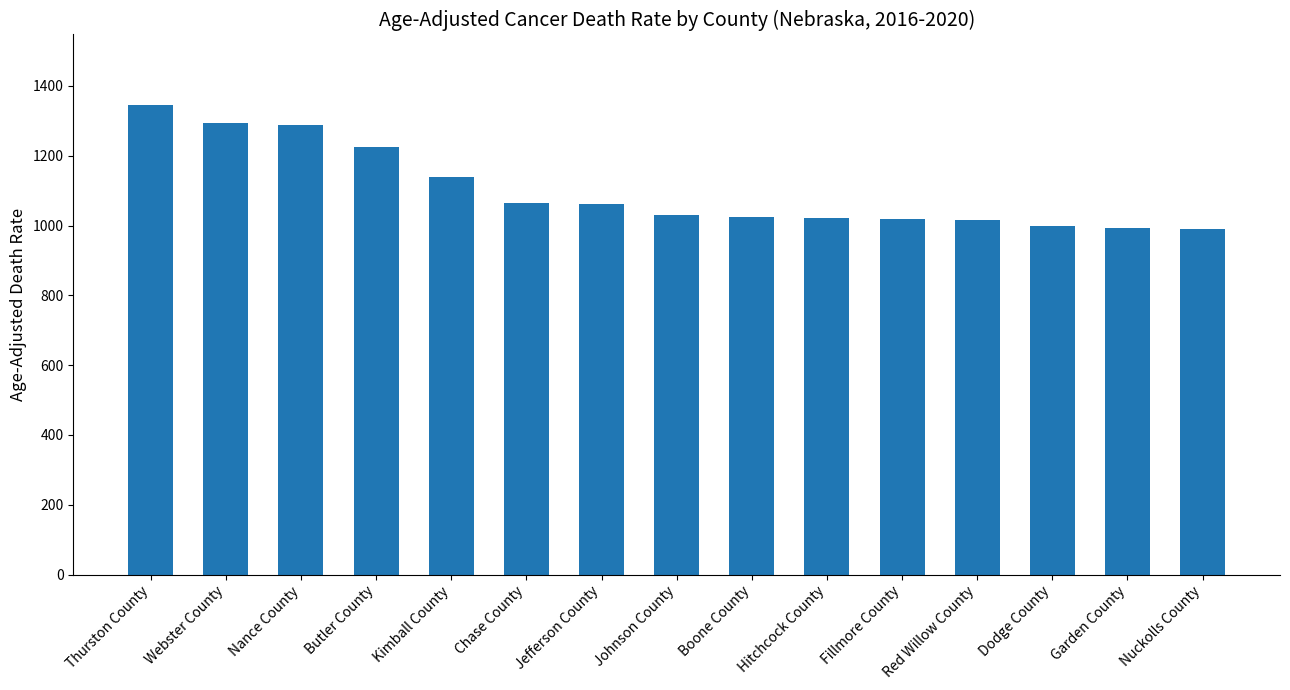

Which label corresponds to the largest value in the chart?

Thurston County